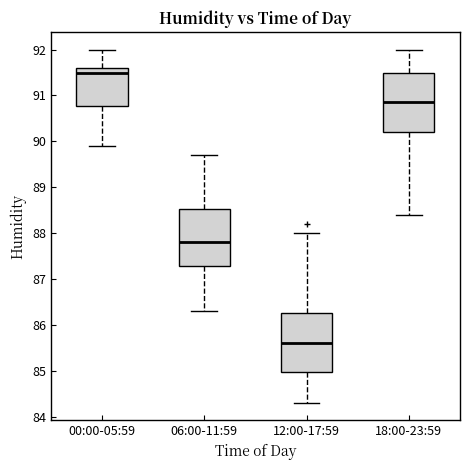

Where does the lower whisker of the box for 06:00-11:59 end on the y-axis? The values are not printed on the chart, so give them approximately, as read against the axis.

86.3